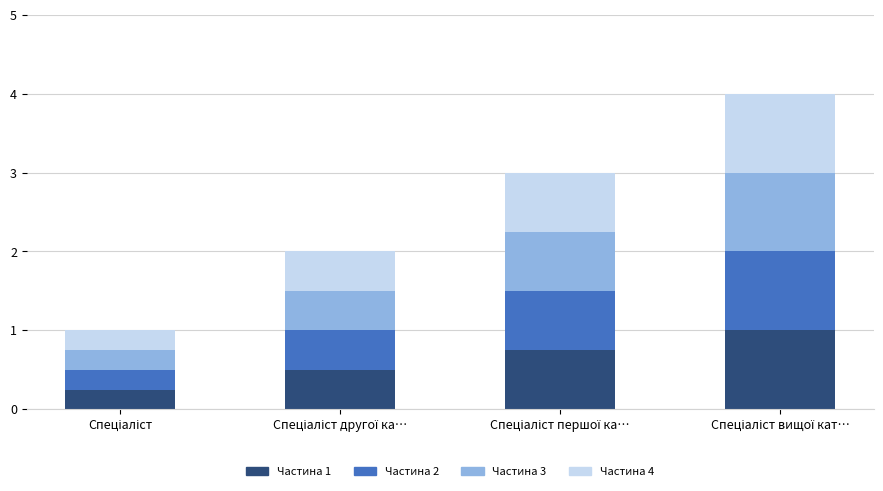

Does the chart contain any negative values?

No